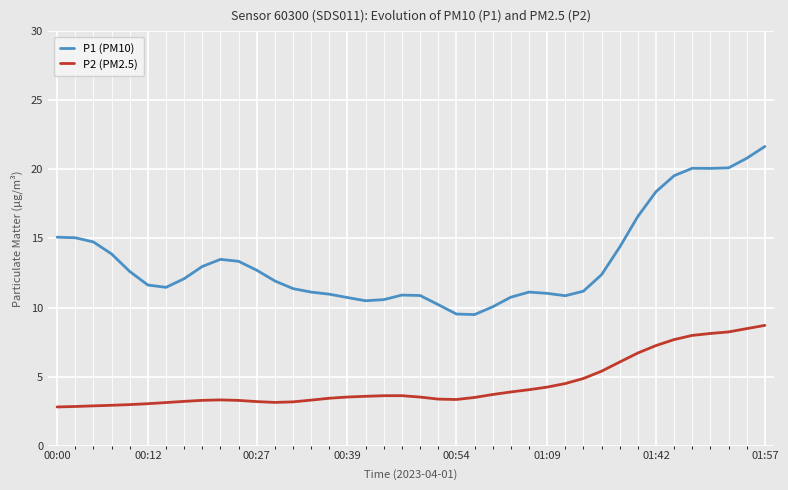

Does the chart have visible grid lines?

Yes